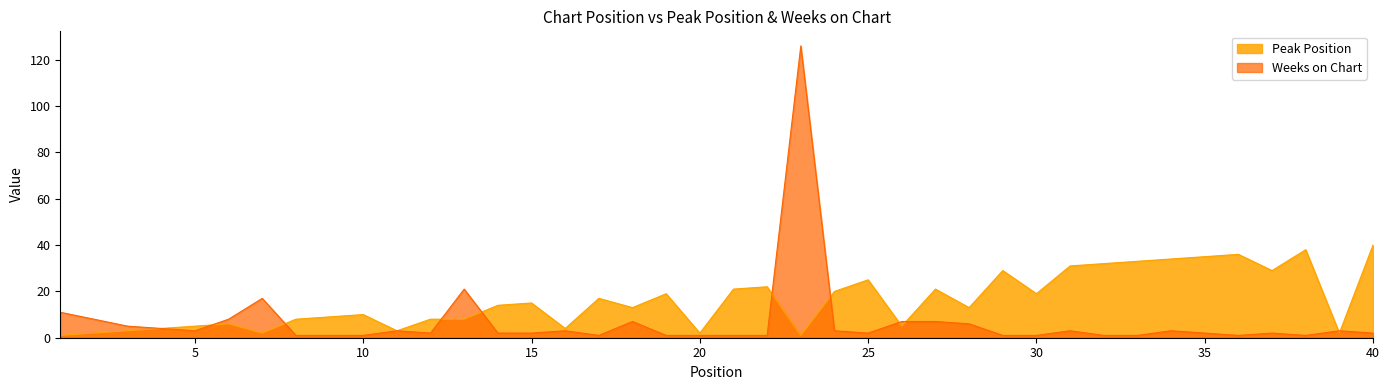

What is the spread (max minus min) of values at 2?

6